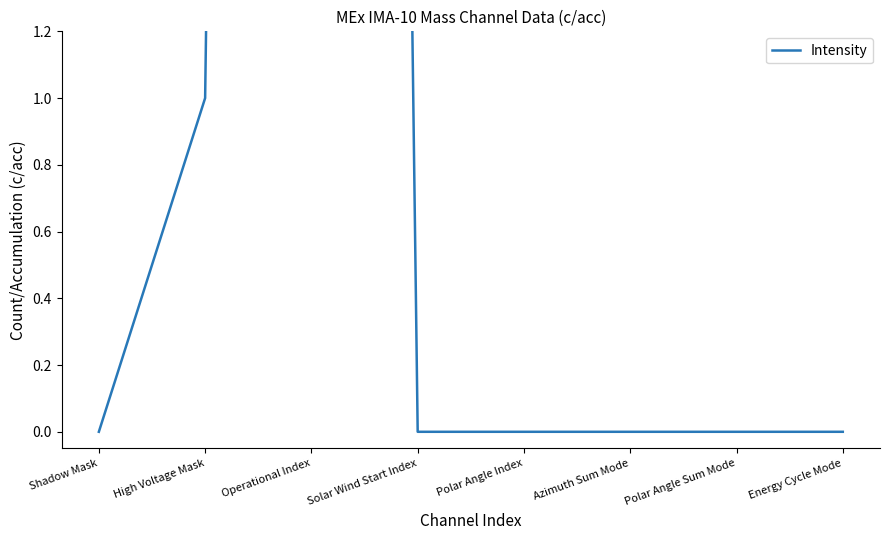

Which category has the lowest value across all series?

Shadow Mask